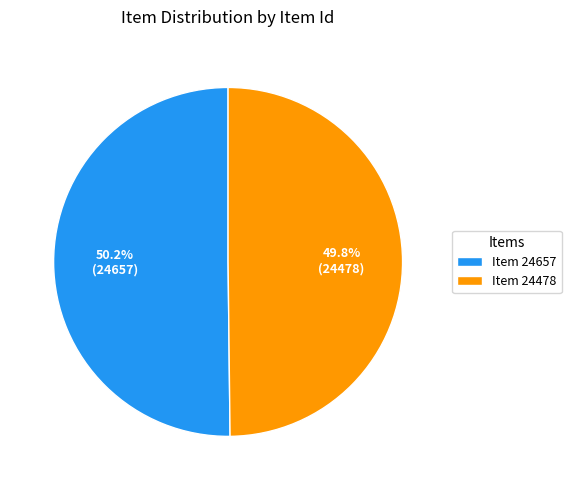

How many segments does this pie chart have?

2